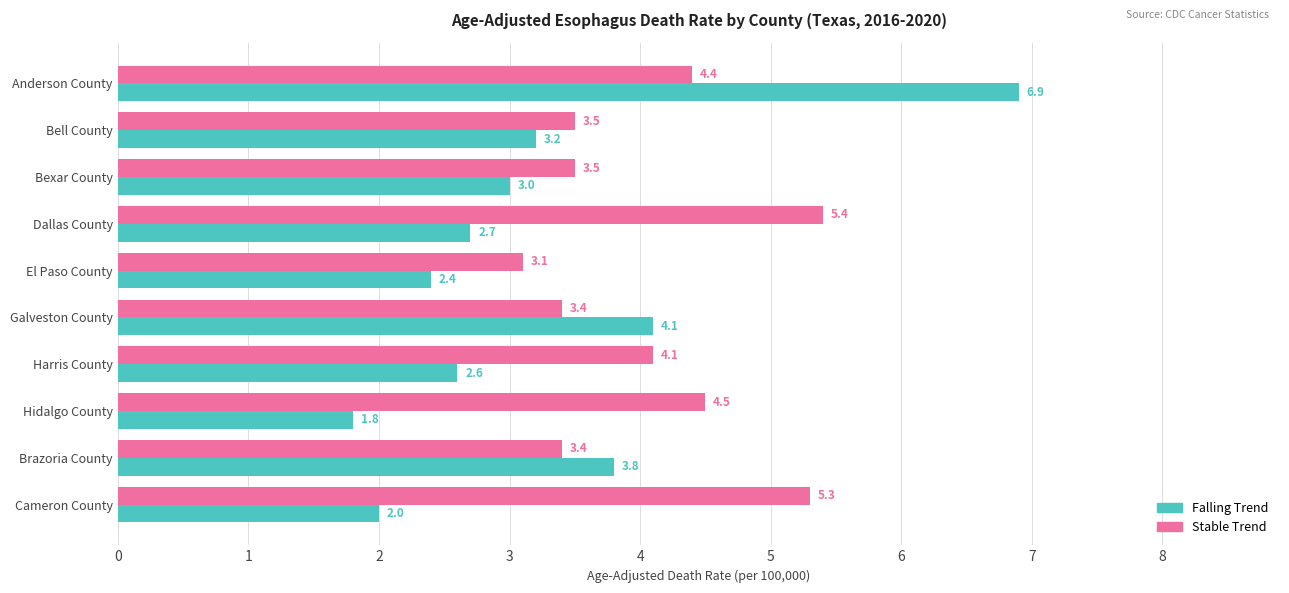

How many categories are shown in the chart?

10